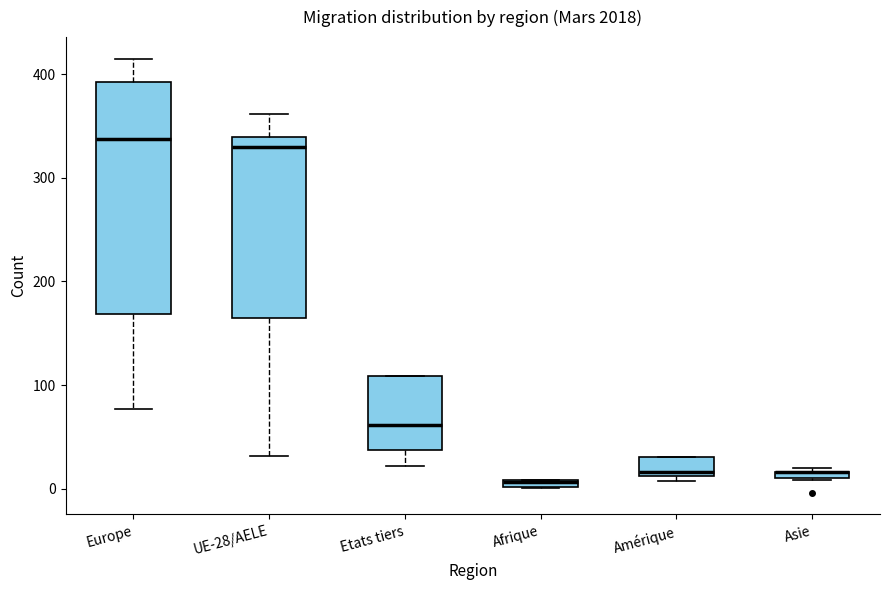

Where is the lower edge of the box for UE-28/AELE on the y-axis? The values are not printed on the chart, so give them approximately, as read against the axis.

170